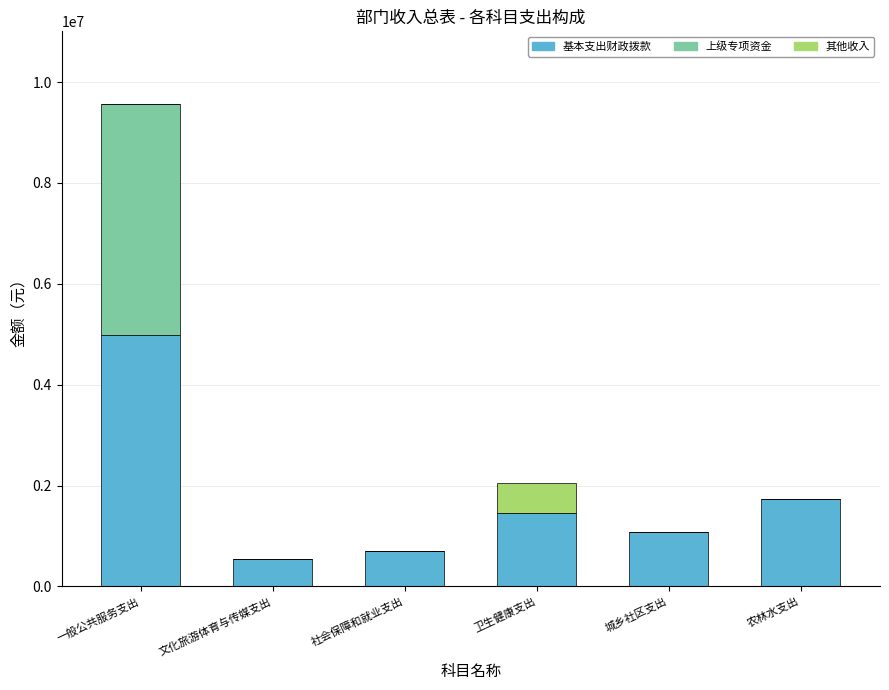

At which category is the sum across all series the highest?

一般公共服务支出